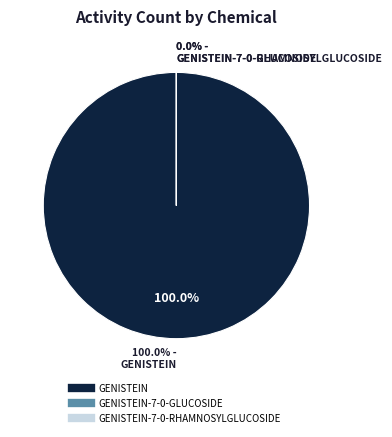

Which has a higher value, GENISTEIN-7-0-GLUCOSIDE or GENISTEIN?

GENISTEIN